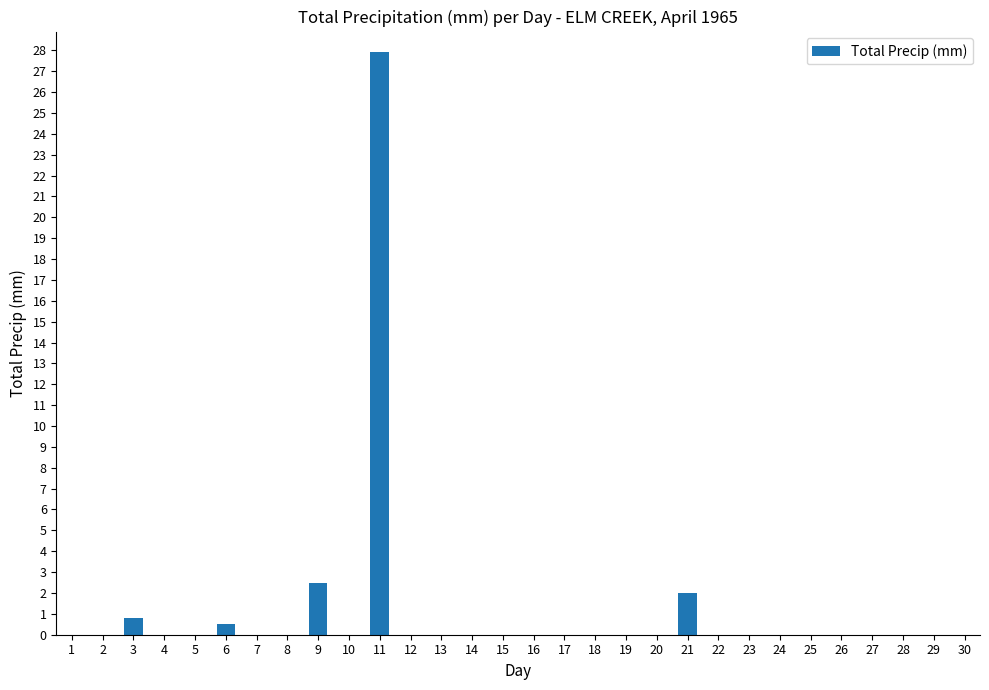

What is the sum of all values?

33.7